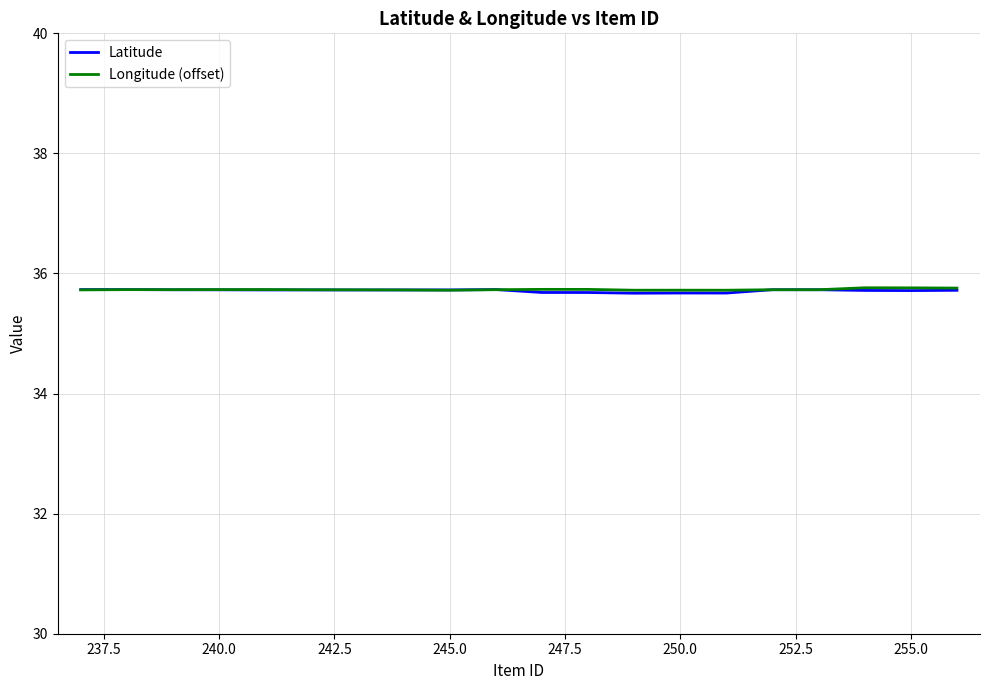

What is the sum of all Longitude (offset) values?

714.7